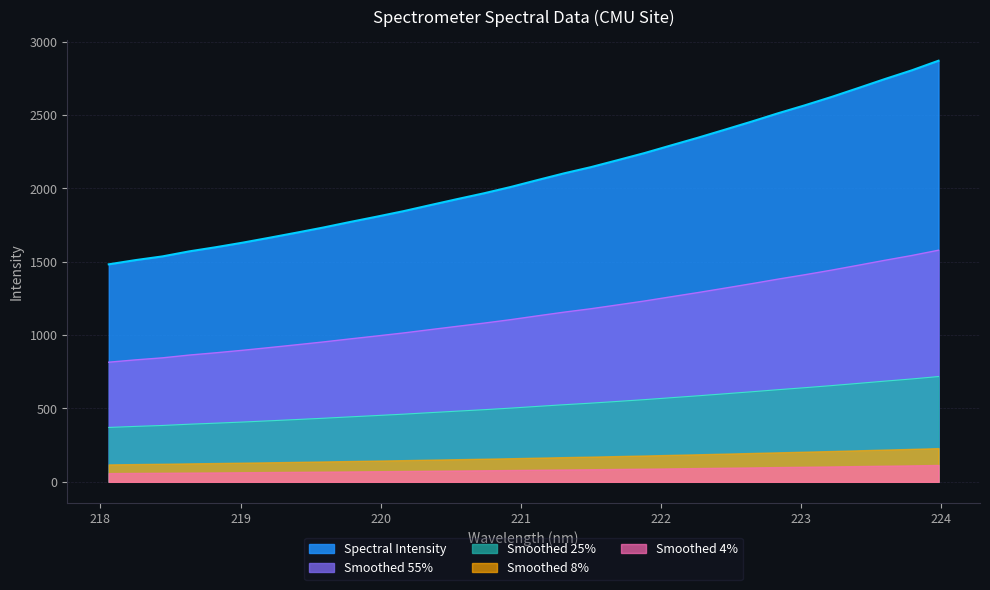

Which has a higher value, 222.263 or 219.2067?

222.263